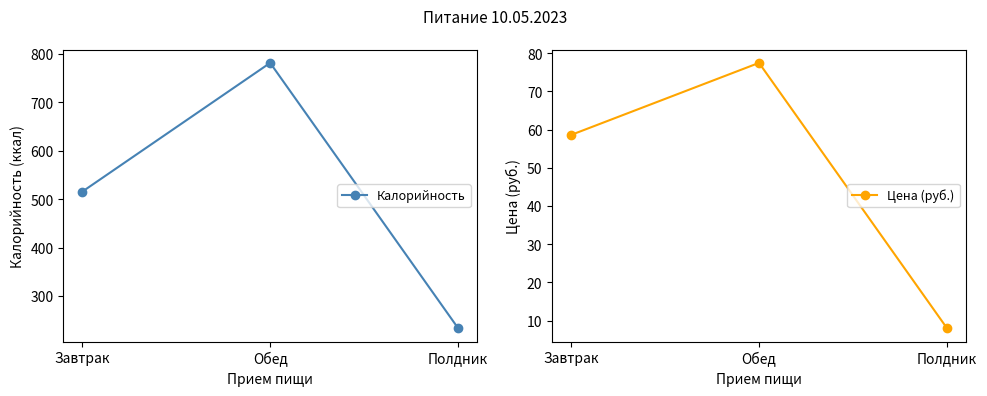

Is the value of Калорийность at Завтрак greater than the value of Цена (руб.) at Обед?

Yes